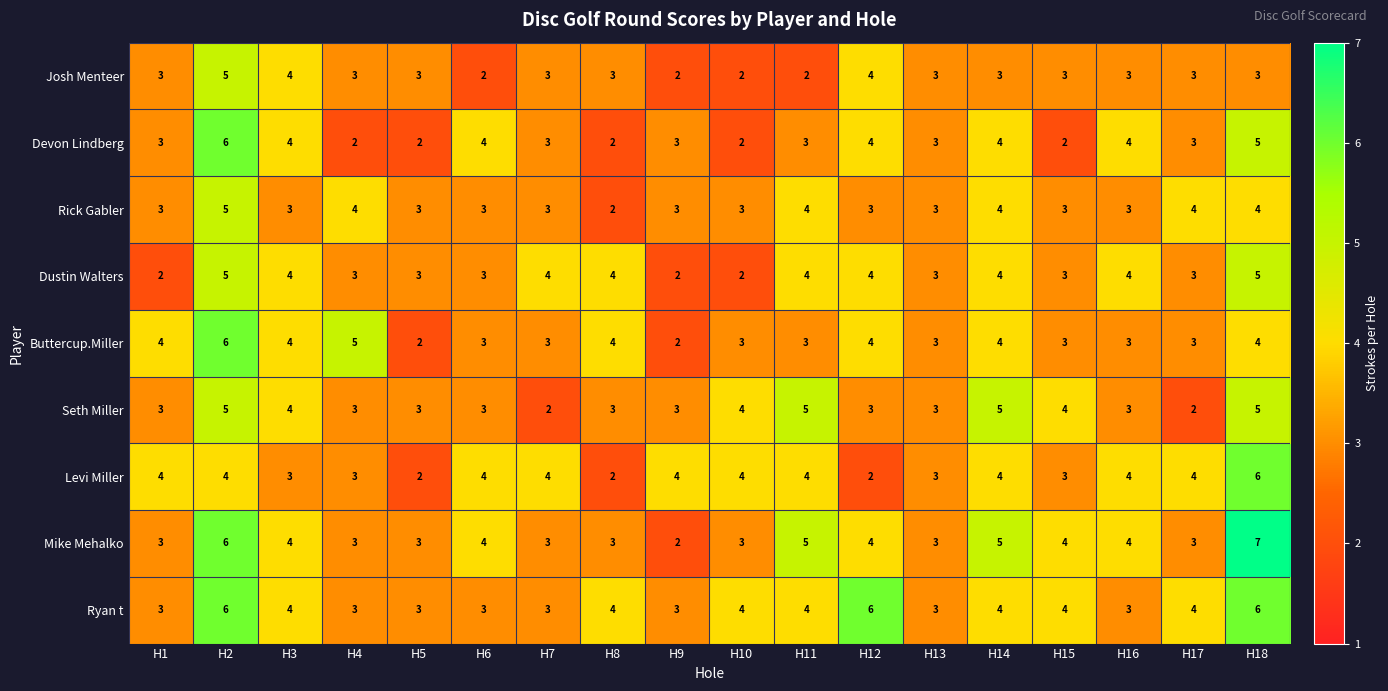

How many Levi Miller values are between 3 and 4?

14